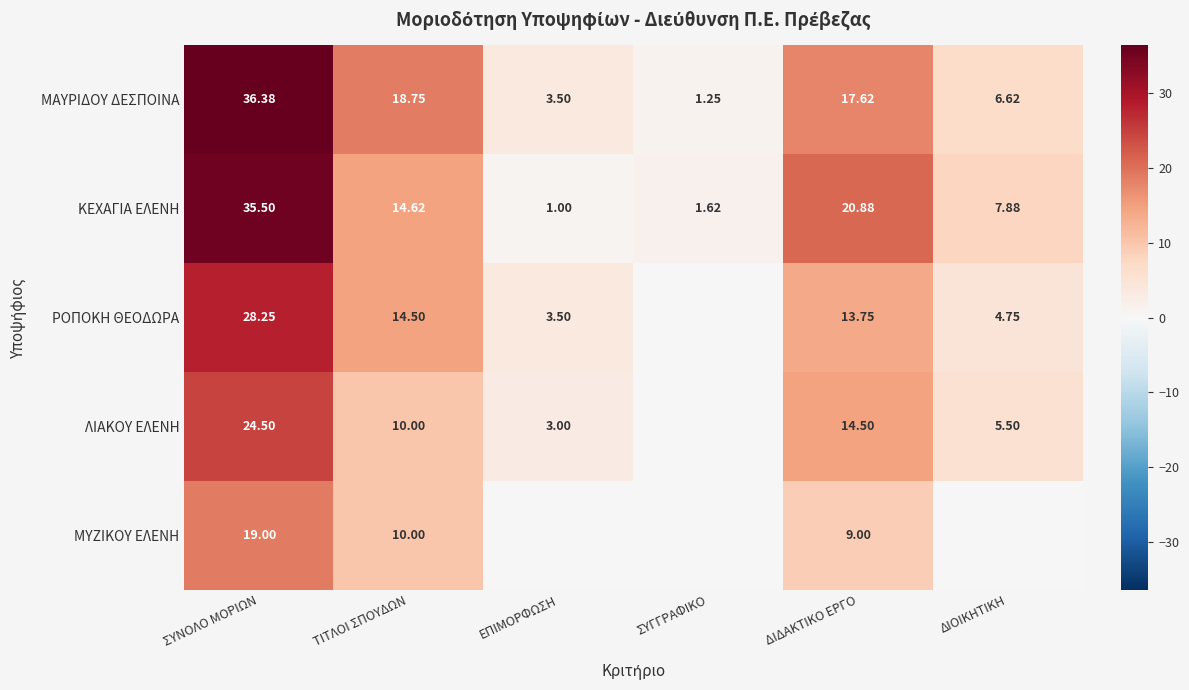

List the labels in order of ΜΑΥΡΙΔΟΥ ΔΕΣΠΟΙΝΑ value, smallest first.

ΣΥΓΓΡΑΦΙΚΟ, ΕΠΙΜΟΡΦΩΣΗ, ΔΙΟΙΚΗΤΙΚΗ, ΔΙΔΑΚΤΙΚΟ ΕΡΓΟ, ΤΙΤΛΟΙ ΣΠΟΥΔΩΝ, ΣΥΝΟΛΟ ΜΟΡΙΩΝ